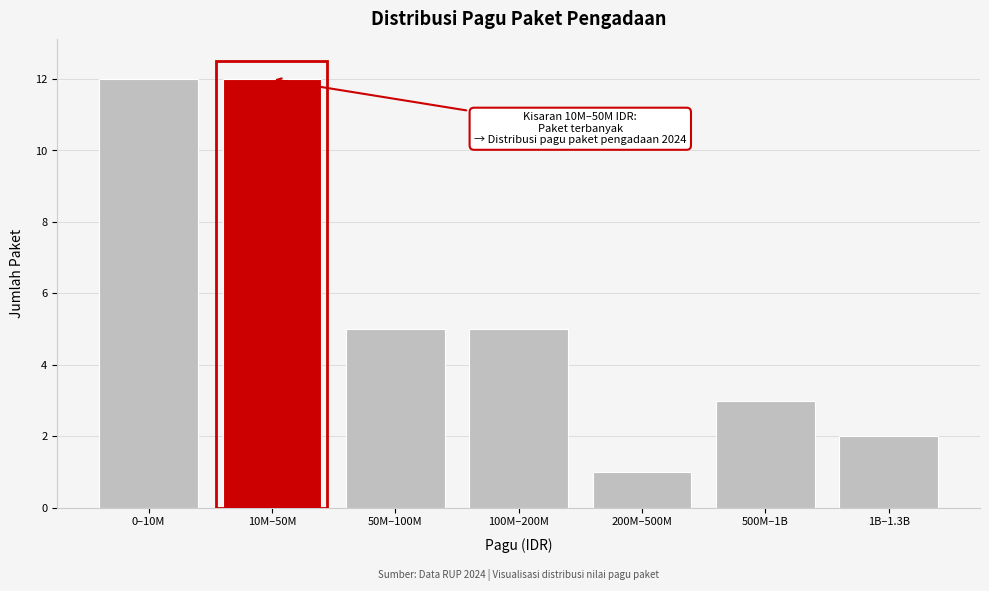

Reading right to left, transcribe all the data shown in this chart.

1B–1.3B=2	500M–1B=3	200M–500M=1	100M–200M=5	50M–100M=5	10M–50M=12	0–10M=12